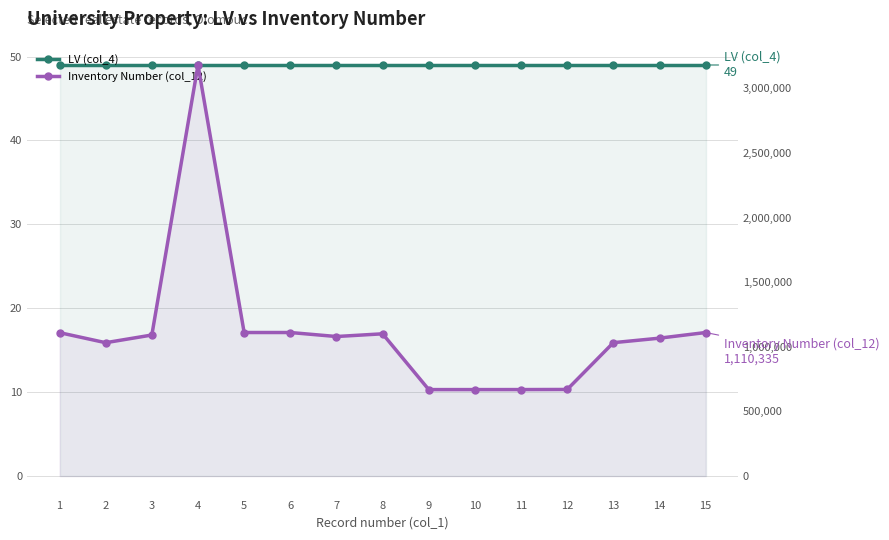

True or false: Inventory Number (col_12) and LV (col_4) intersect in this chart.

False